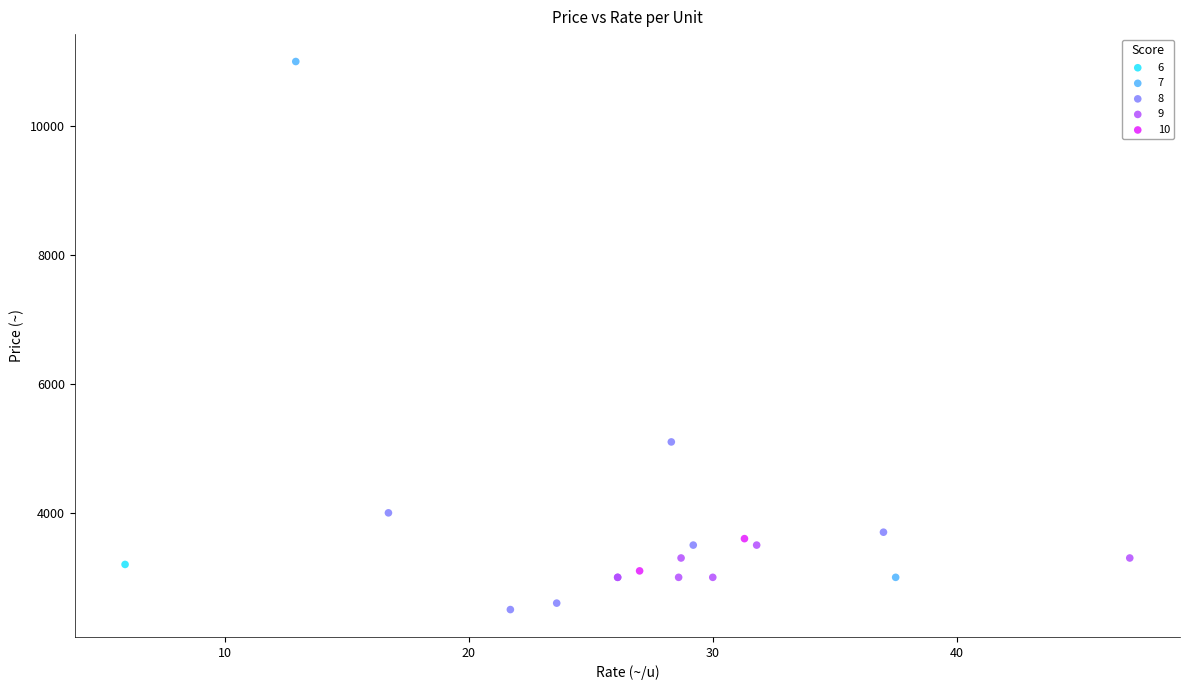

What are all the series names shown in the legend?

6, 7, 8, 9, 10